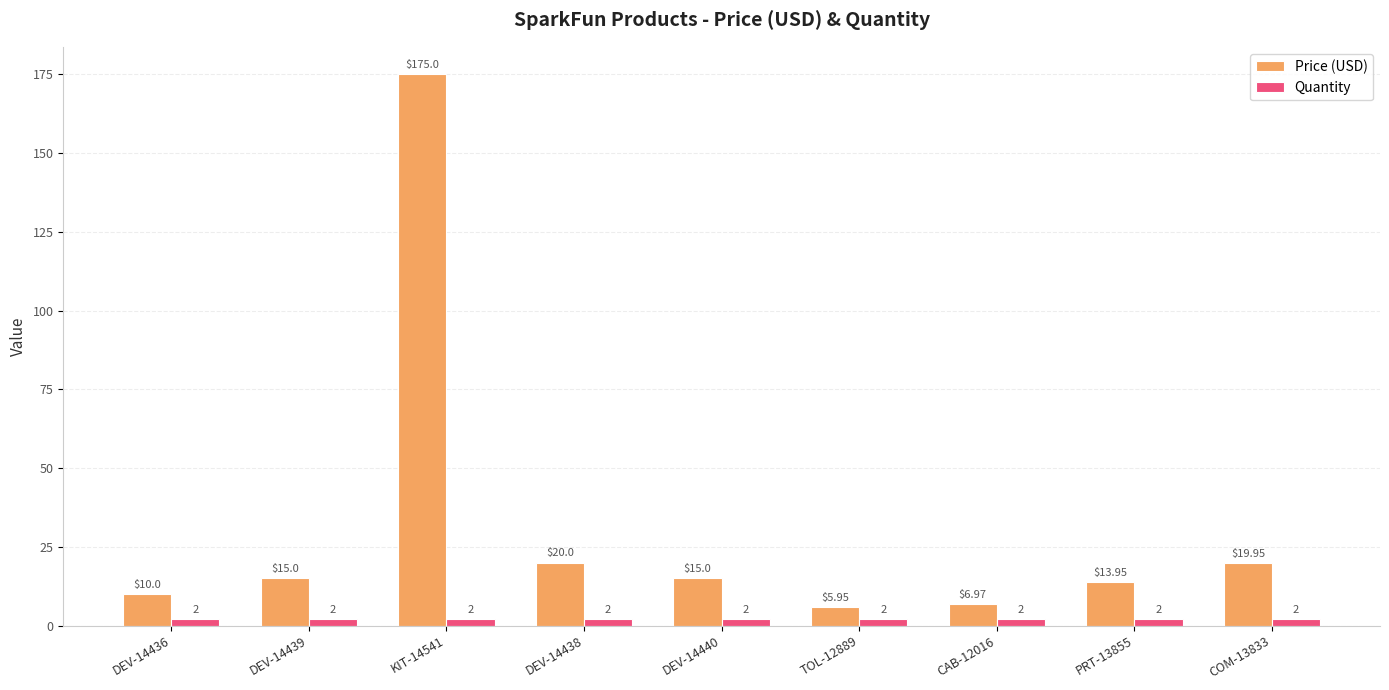

What is the average value of the Quantity series?

2.0